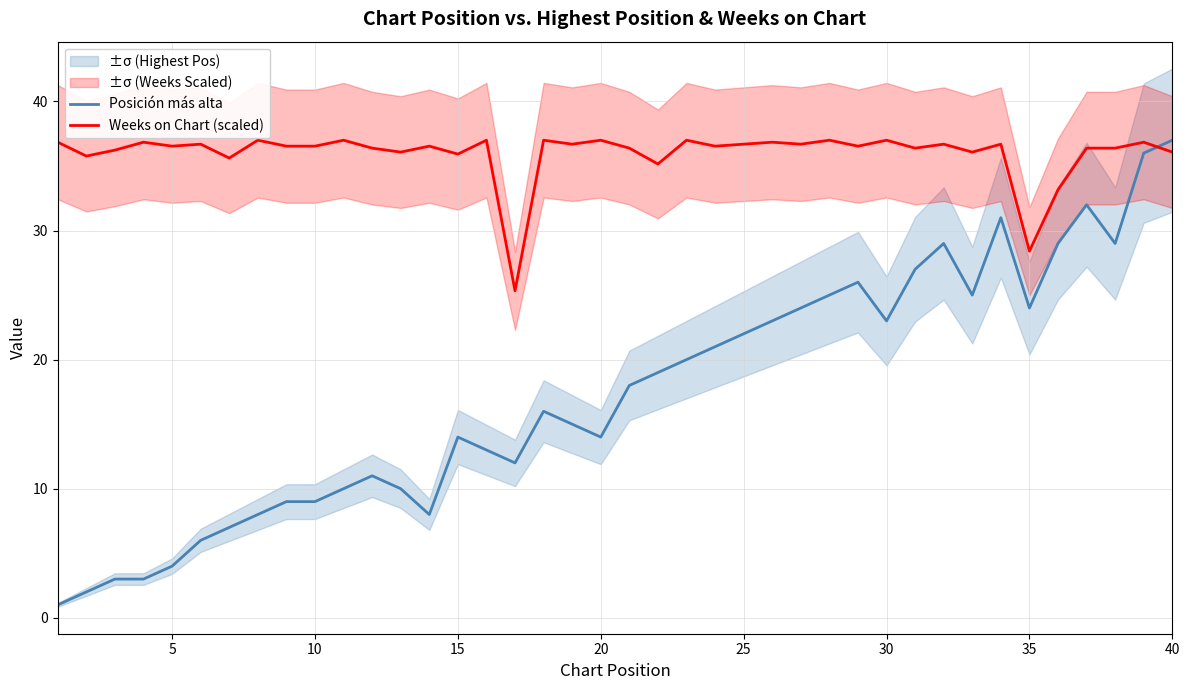

Reading left to right, extract all data points from this chart.

Posición más alta: 1.0	2.0	3.0	3.0	4.0	6.0	7.0	8.0	9.0	9.0	10.0	11.0	10.0	8.0	14.0	13.0	12.0	16.0	15.0	14.0	18.0	19.0	20.0	21.0	22.0	23.0	24.0	25.0	26.0	23.0	27.0	29.0	25.0	31.0	24.0	29.0	32.0	29.0	36.0	37.0
Weeks on Chart (scaled): 36.8	35.8	36.2	36.8	36.5	36.7	35.6	37.0	36.5	36.5	37.0	36.4	36.1	36.5	35.9	37.0	25.3	37.0	36.7	37.0	36.4	35.2	37.0	36.5	36.7	36.8	36.7	37.0	36.5	37.0	36.4	36.7	36.1	36.7	28.4	33.2	36.4	36.4	36.8	36.1